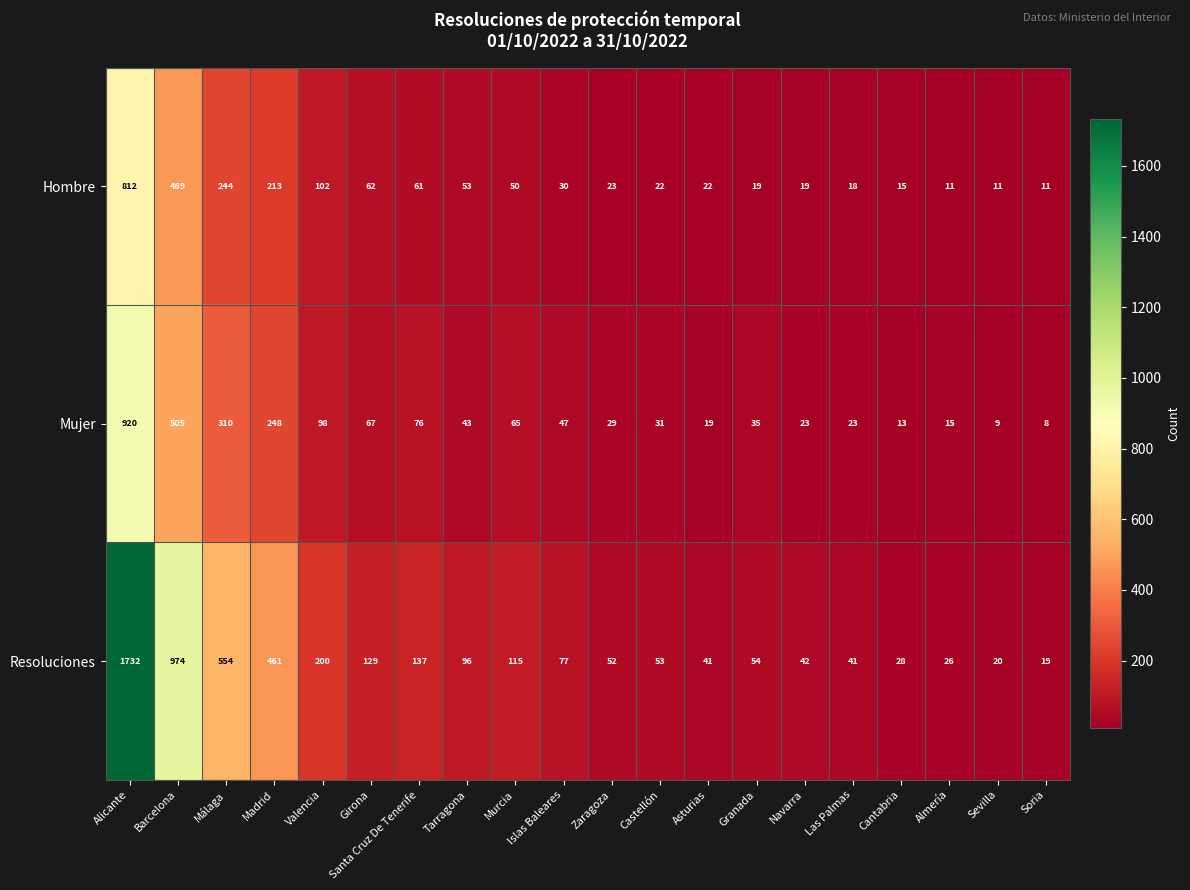

At which category does the chart reach its peak across all series?

Alicante